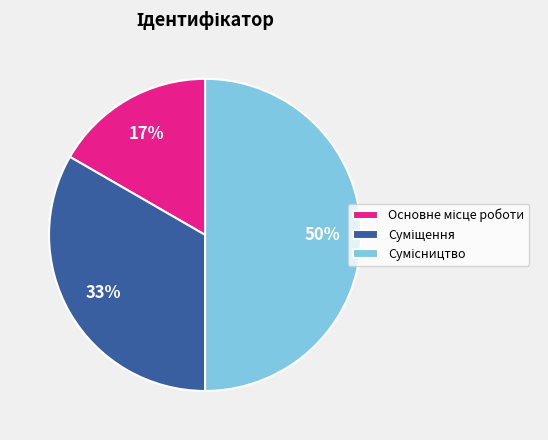

To the nearest percent, what is the average slice percentage?

33%